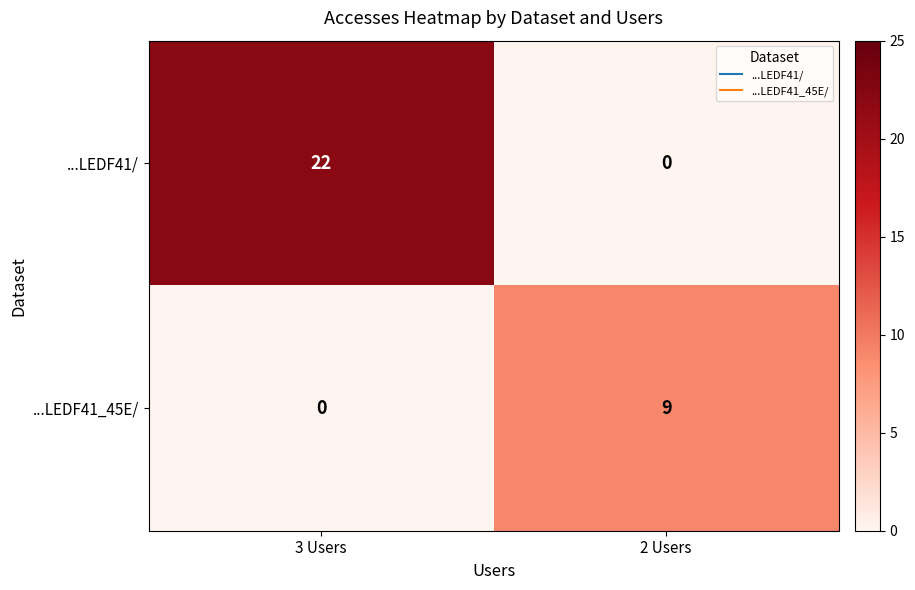

What is the greatest value displayed?

22